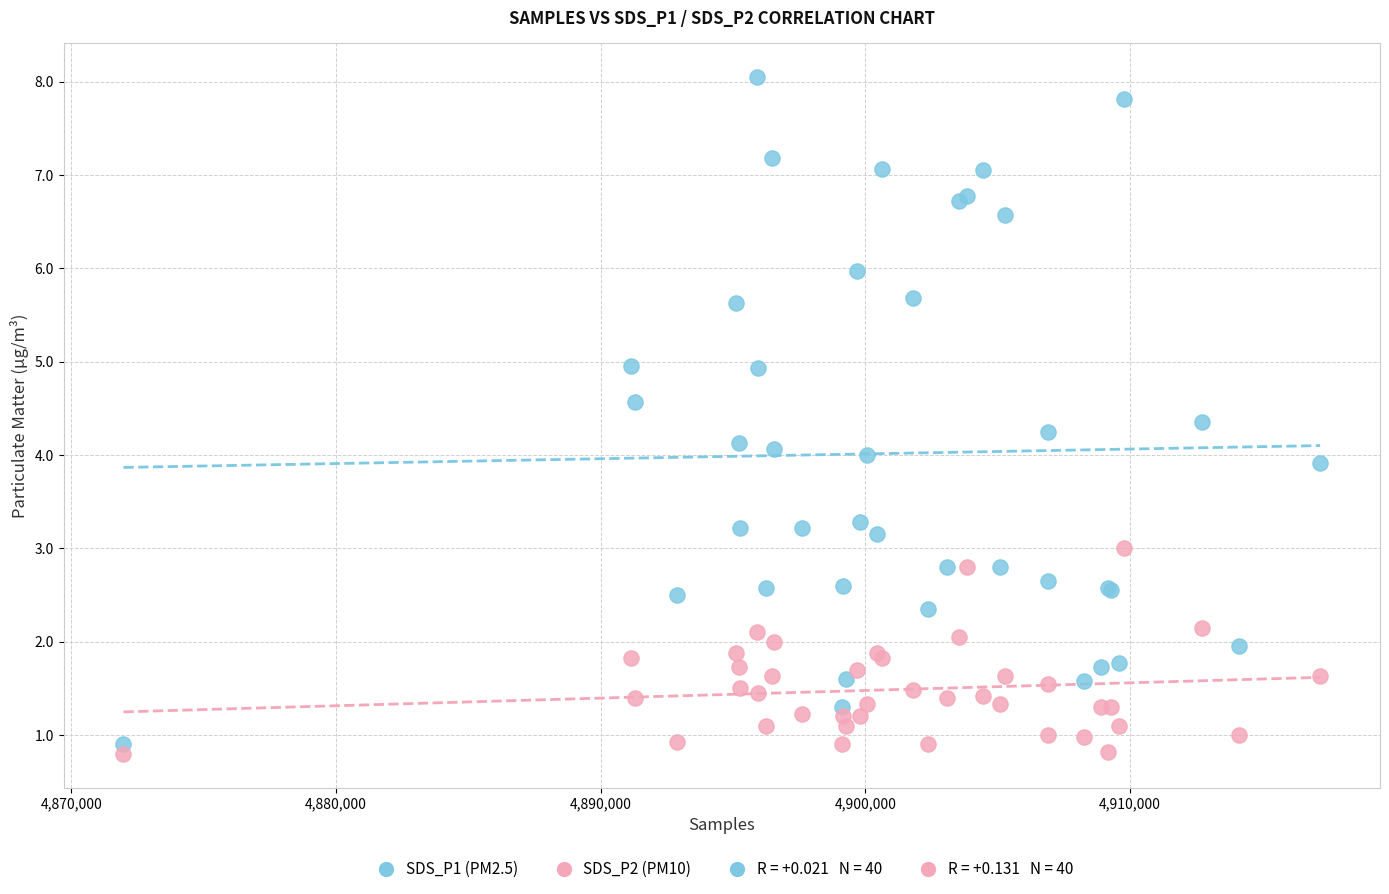

Which series has the widest spread of Y values?

SDS_P1 (PM2.5)